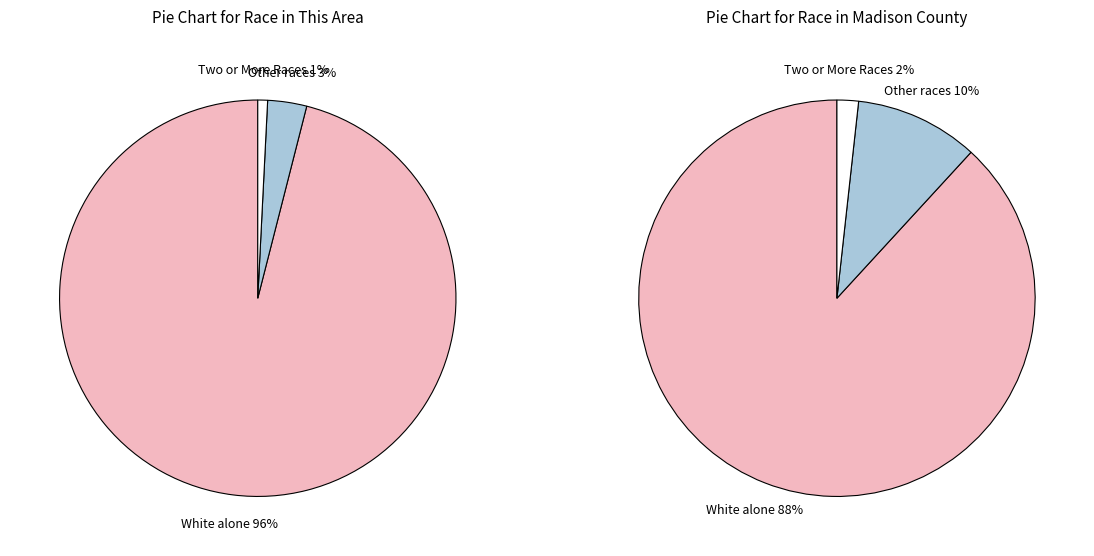

Is there a majority slice in this chart?

Yes